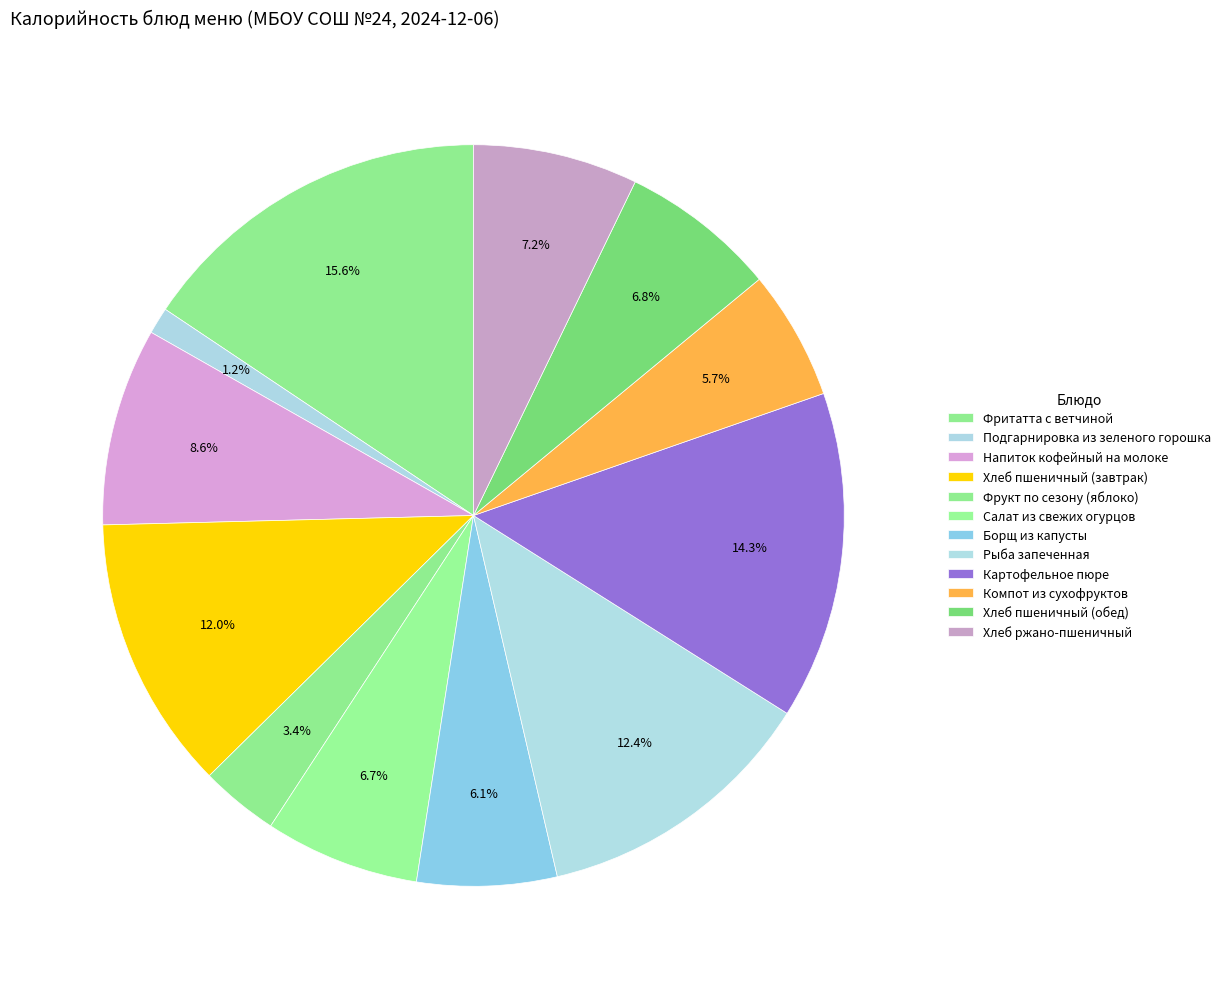

Rank the categories by value from lowest to highest.

Подгарнировка из зеленого горошка, Фрукт по сезону (яблоко), Компот из сухофруктов, Борщ из капусты, Салат из свежих огурцов, Хлеб пшеничный (обед), Хлеб ржано-пшеничный, Напиток кофейный на молоке, Хлеб пшеничный (завтрак), Рыба запеченная, Картофельное пюре, Фритатта с ветчиной